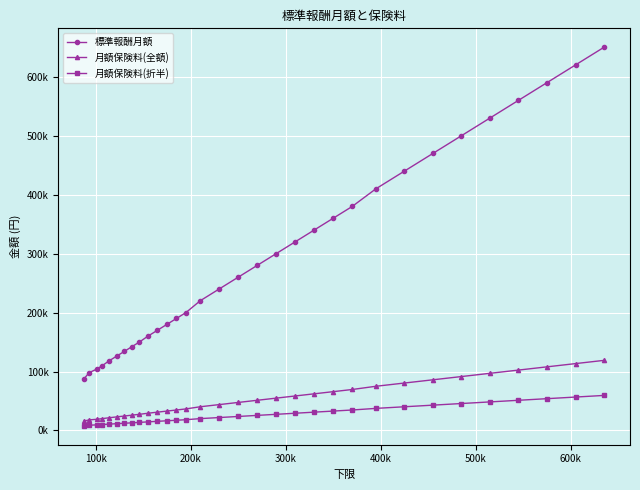

What are all the series names shown in the legend?

標準報酬月額, 月額保険料(全額), 月額保険料(折半)